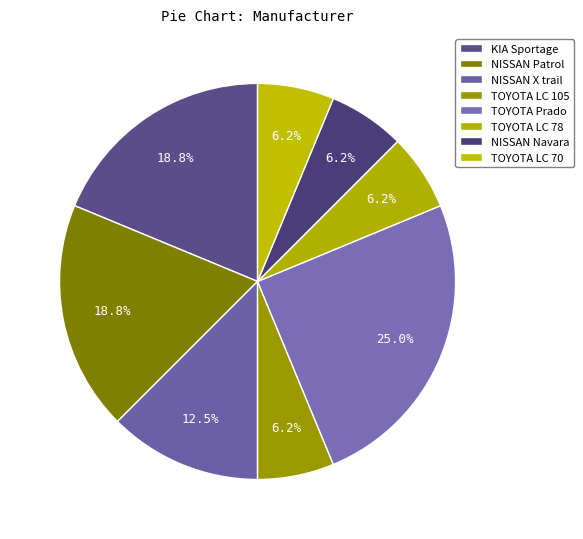

Count the number of slices in the pie.

8